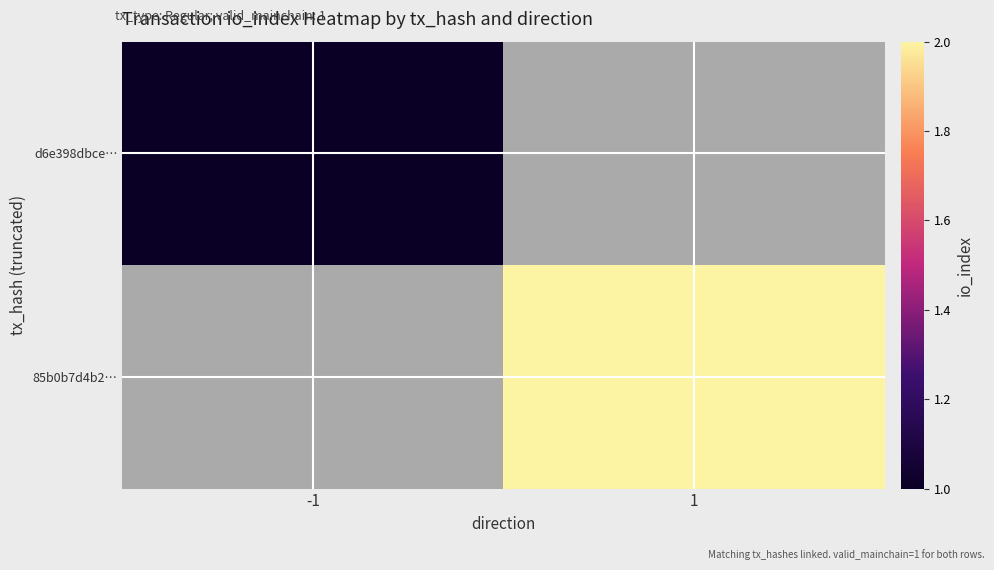

Is it true that 85b0b7d4b2… equals 2.0 at 1?

True